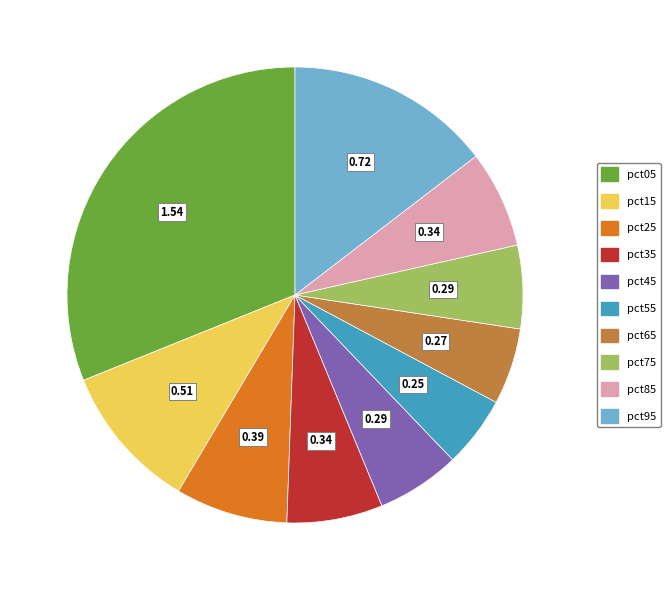

Does any single category account for the majority?

No